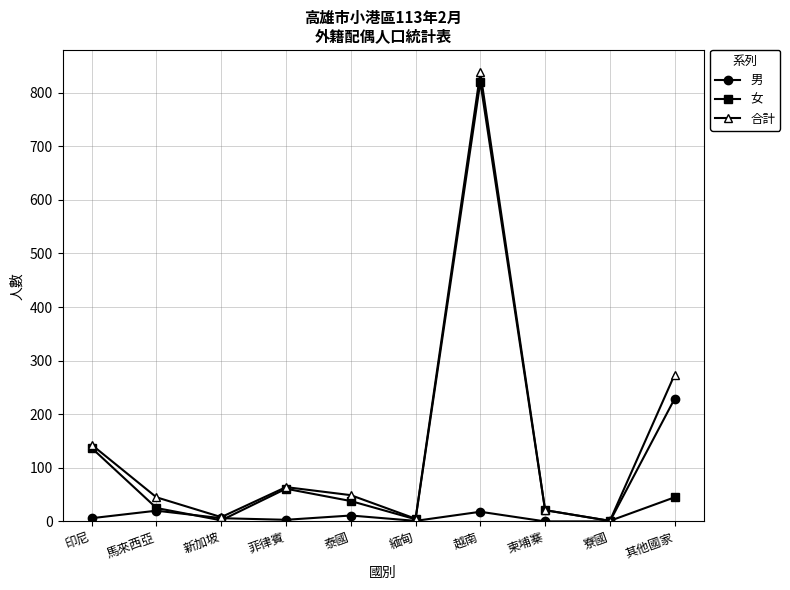

What is the label of the 6th point from the right?

泰國